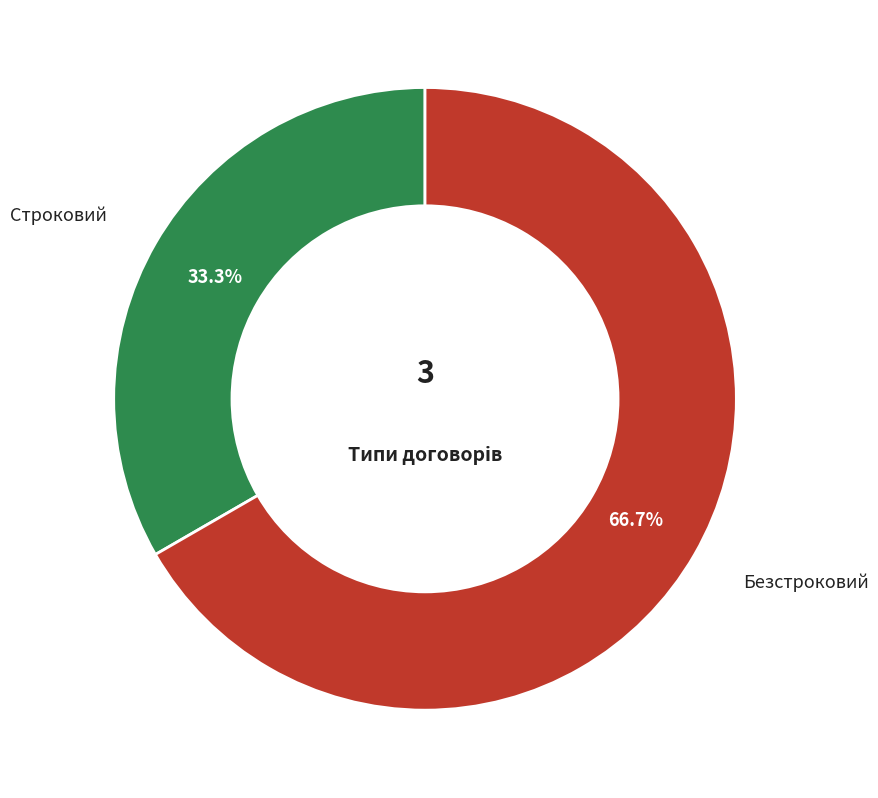

Is there any slice that represents more than half of the pie?

Yes